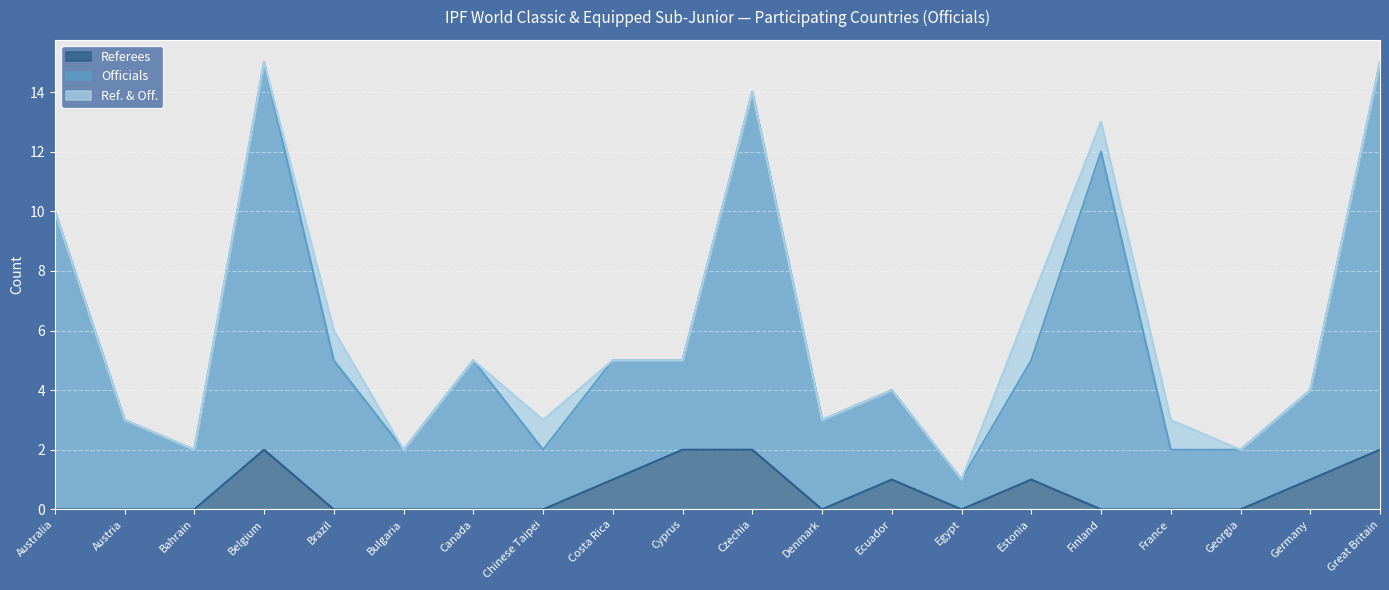

What is the label of the 11th point from the left?

Czechia